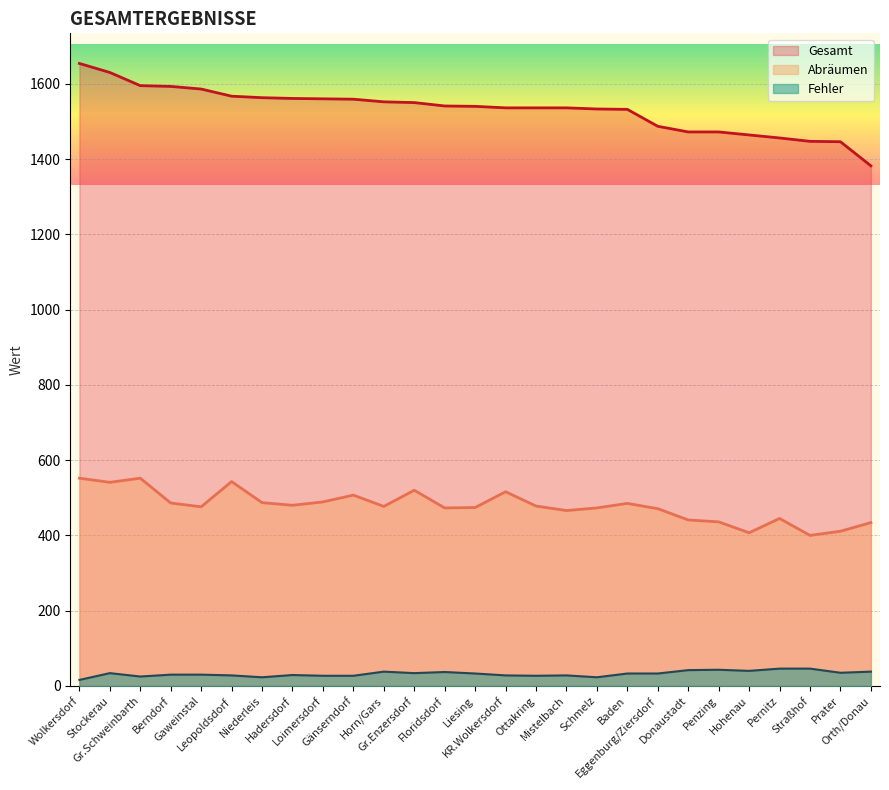

Where does the Gesamt series first go above 1540?

Wolkersdorf